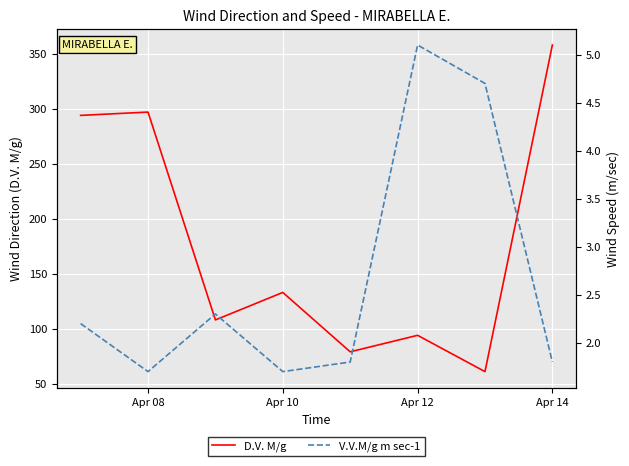

What is the lowest value of the D.V. M/g series?

61